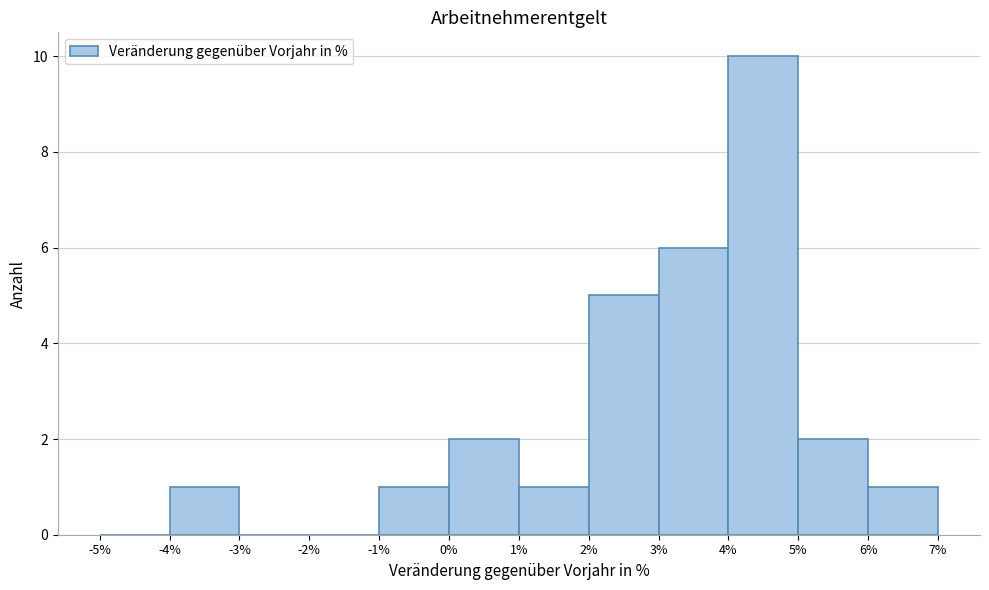

What is the height of the bar covering -1% to 0% on the x-axis? The values are not printed on the chart, so give them approximately, as read against the axis.

1